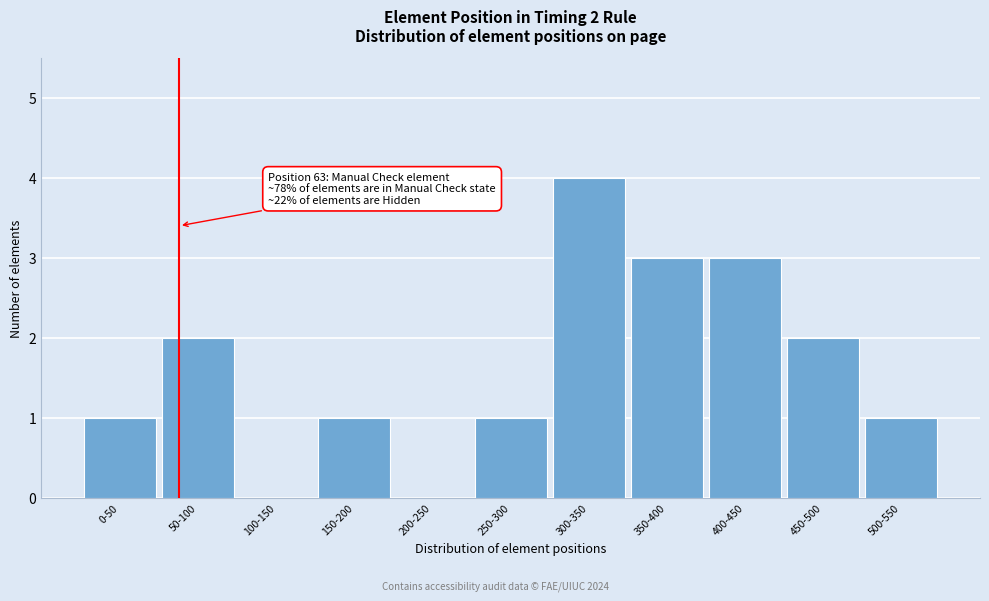

Reading right to left, extract all data points from this chart.

500-550=1	450-500=2	400-450=3	350-400=3	300-350=4	250-300=1	200-250=0	150-200=1	100-150=0	50-100=2	0-50=1